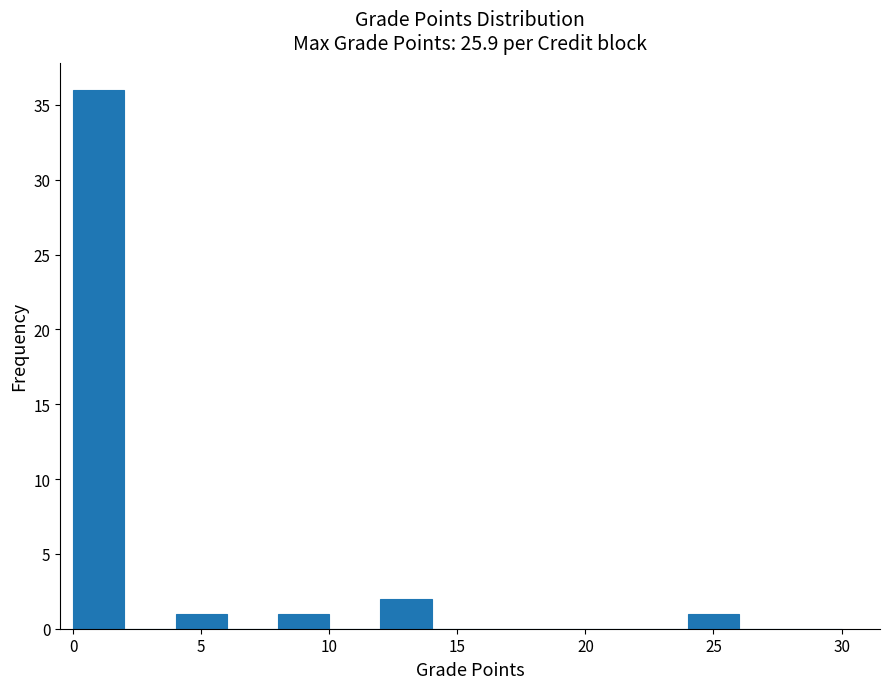

Reading left to right, list every bar in this chart as the range it spans on the x-axis followed by its height. The values are not printed on the chart, so give them approximately, as read against the axis.

0 to 2: 36
2 to 4: 0
4 to 6: 1
6 to 8: 0
8 to 10: 1
10 to 12: 0
12 to 14: 2
14 to 16: 0
16 to 18: 0
18 to 20: 0
20 to 22: 0
22 to 24: 0
24 to 26: 1
26 to 28: 0
28 to 30: 0